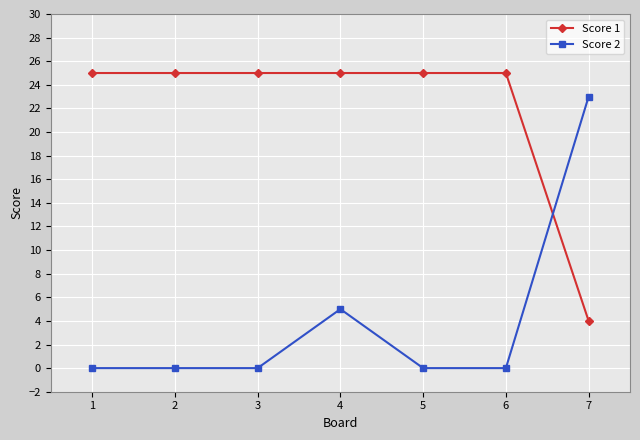

True or false: Score 2 has a value of 12 at 4.

False